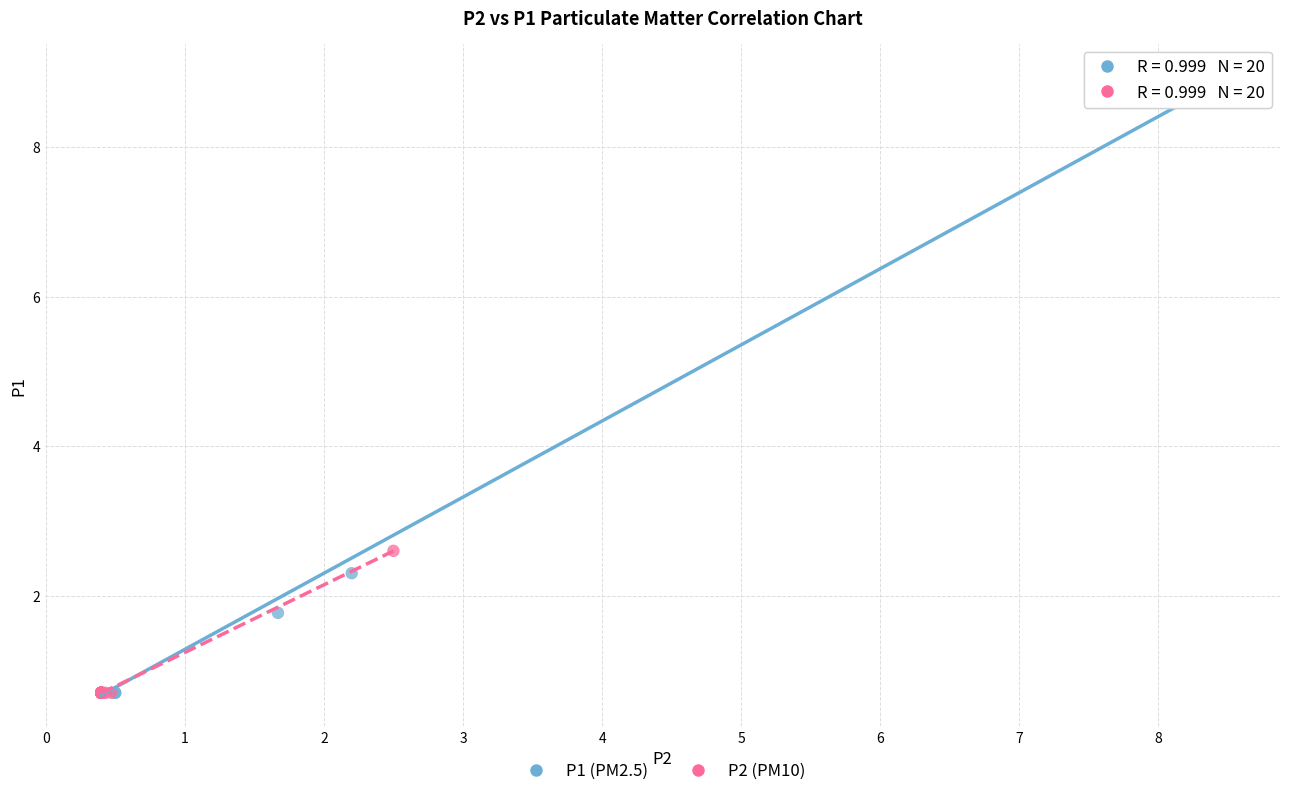

Which series reaches the maximum Y coordinate?

P1 (PM2.5)